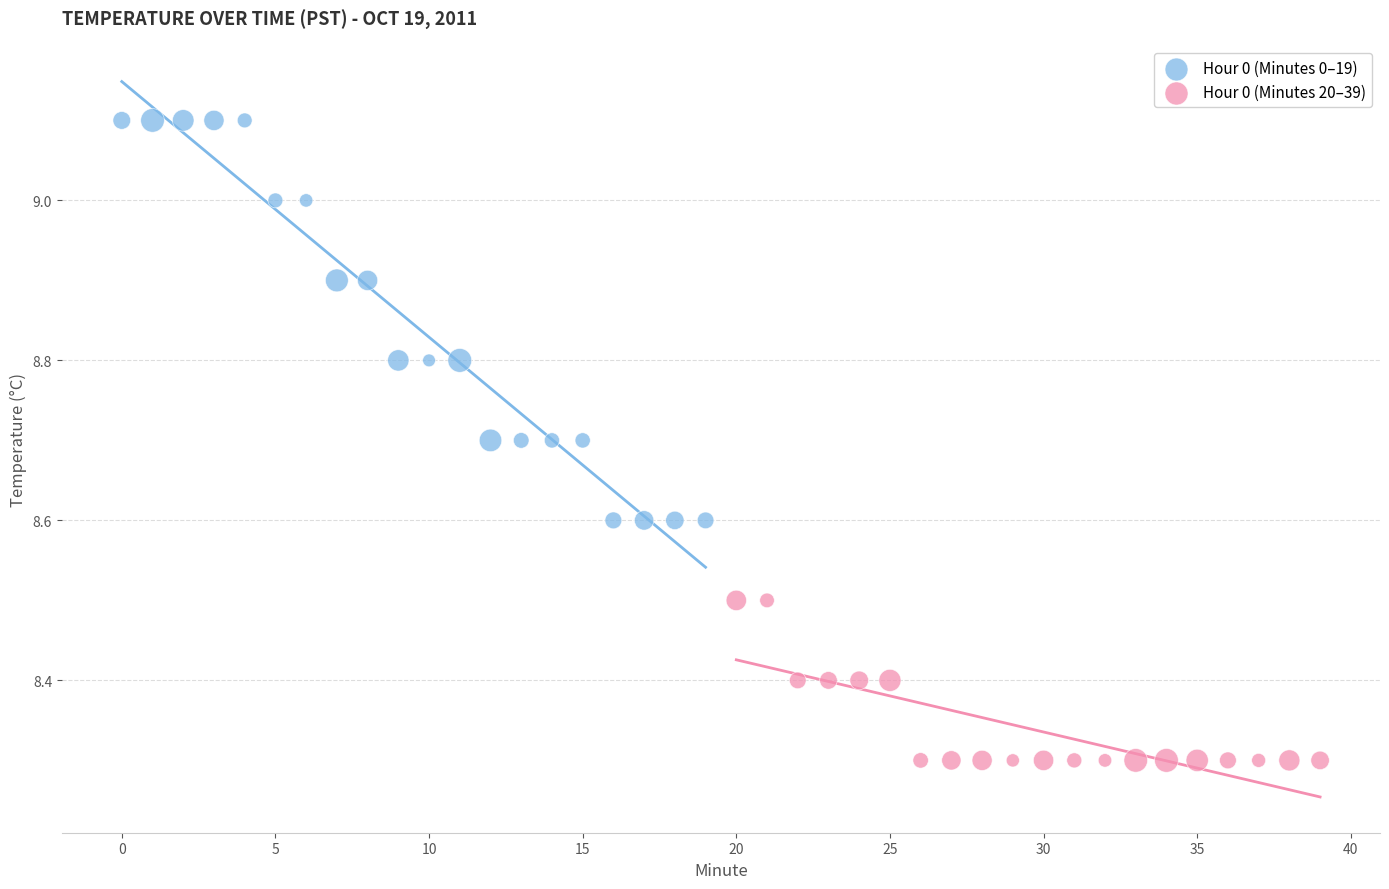

Which series has the widest spread of Y values?

Hour 0 (Minutes 0–19)